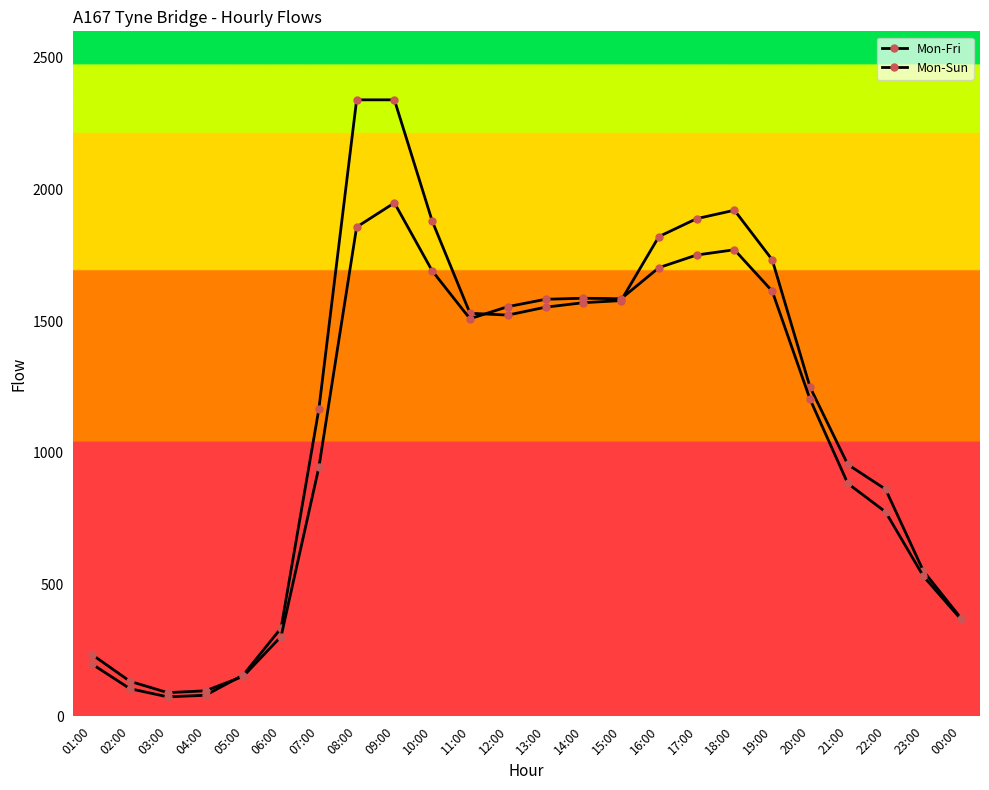

What is the sum of the Mon-Fri values at 01:00 and 12:00?

1721